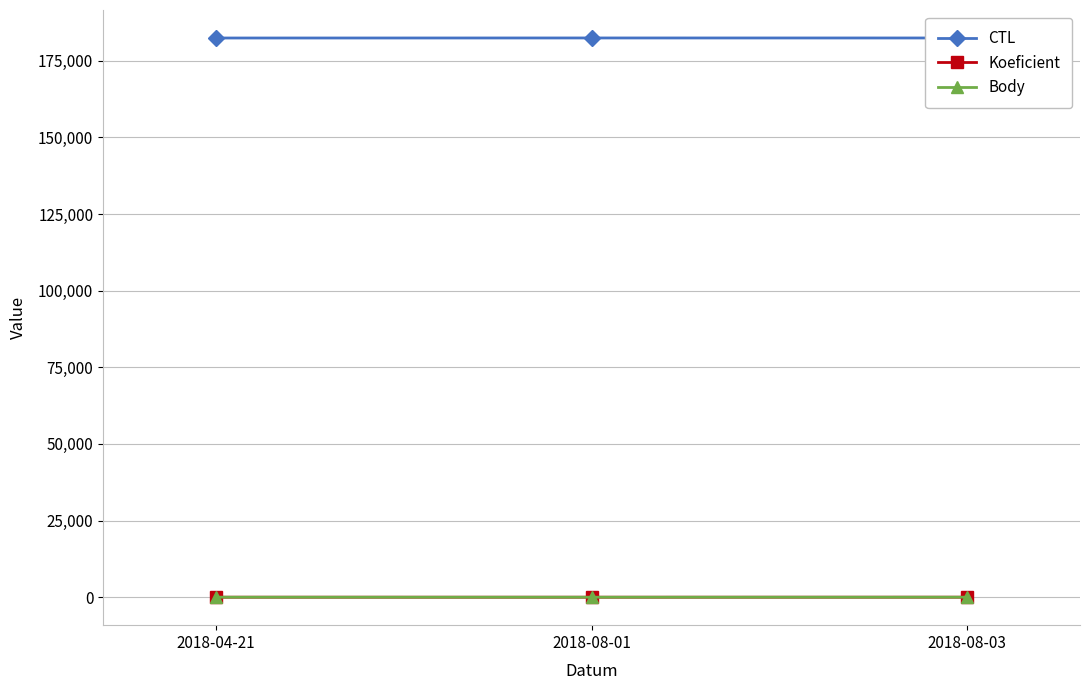

Reading right to left, transcribe all the data shown in this chart.

CTL: 2018-08-03=182412	2018-08-01=182418	2018-04-21=182402
Koeficient: 2018-08-03=7	2018-08-01=1	2018-04-21=3
Body: 2018-08-03=7	2018-08-01=1	2018-04-21=3